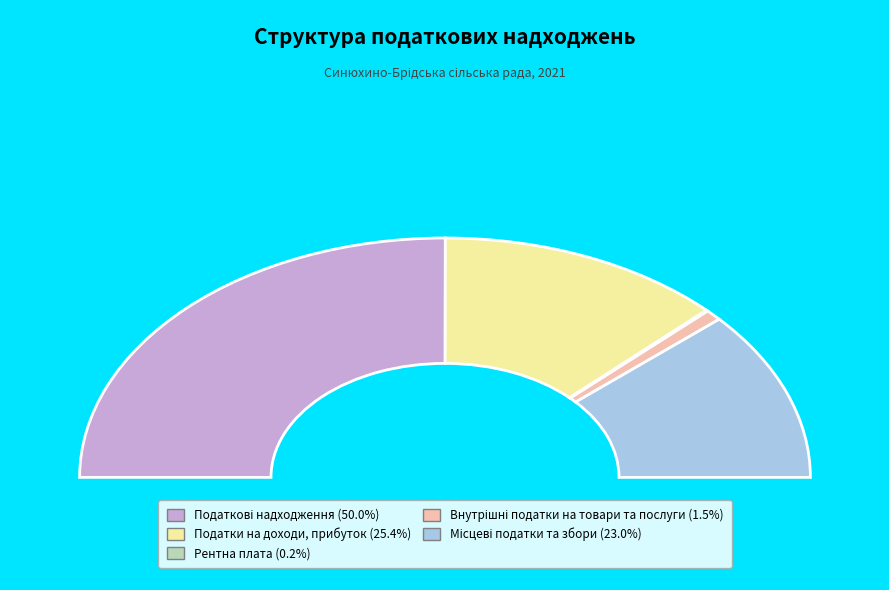

Is there a majority slice in this chart?

Yes